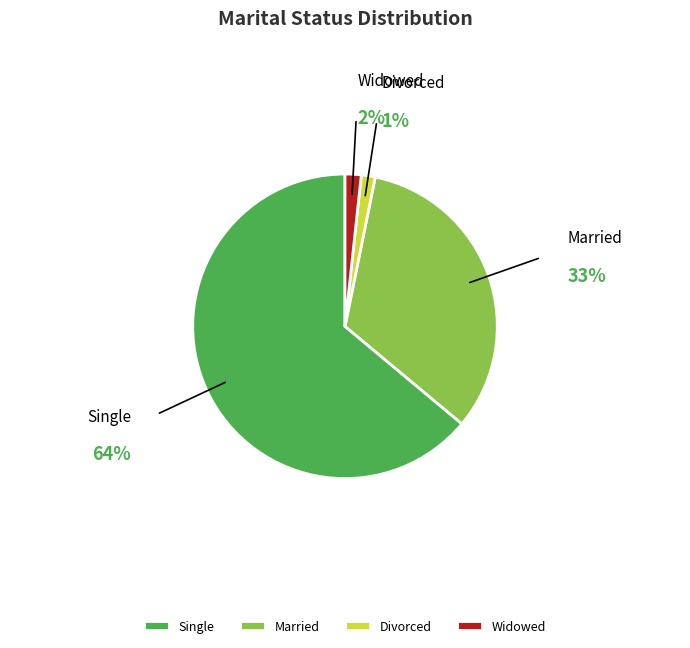

Is the sum of Married and Widowed greater than half?

No